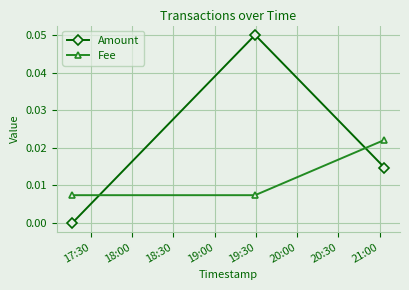

Which series has the largest total across all categories?

Amount